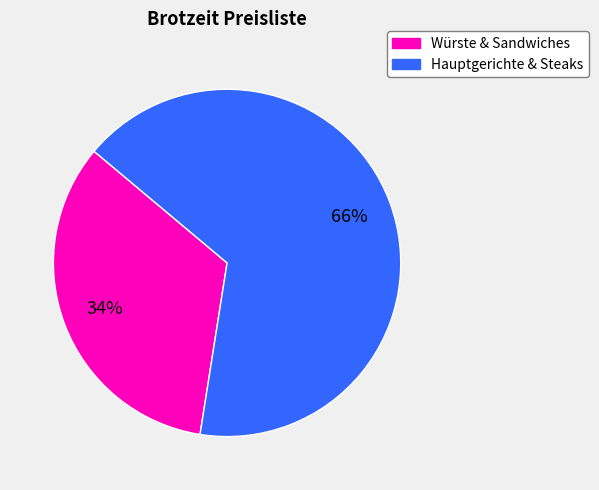

Is there any slice that represents more than half of the pie?

Yes